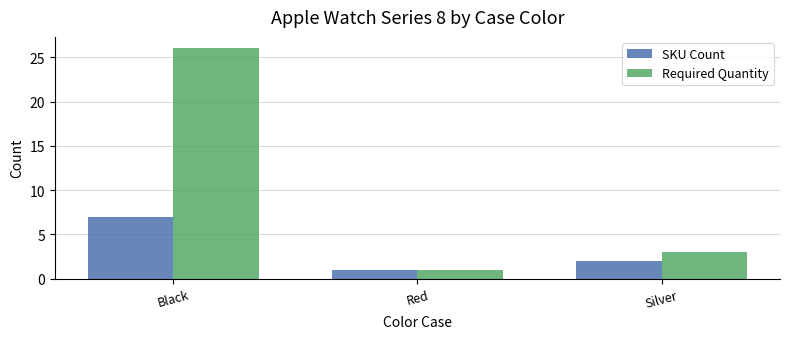

Which series has the largest range (max minus min)?

Required Quantity